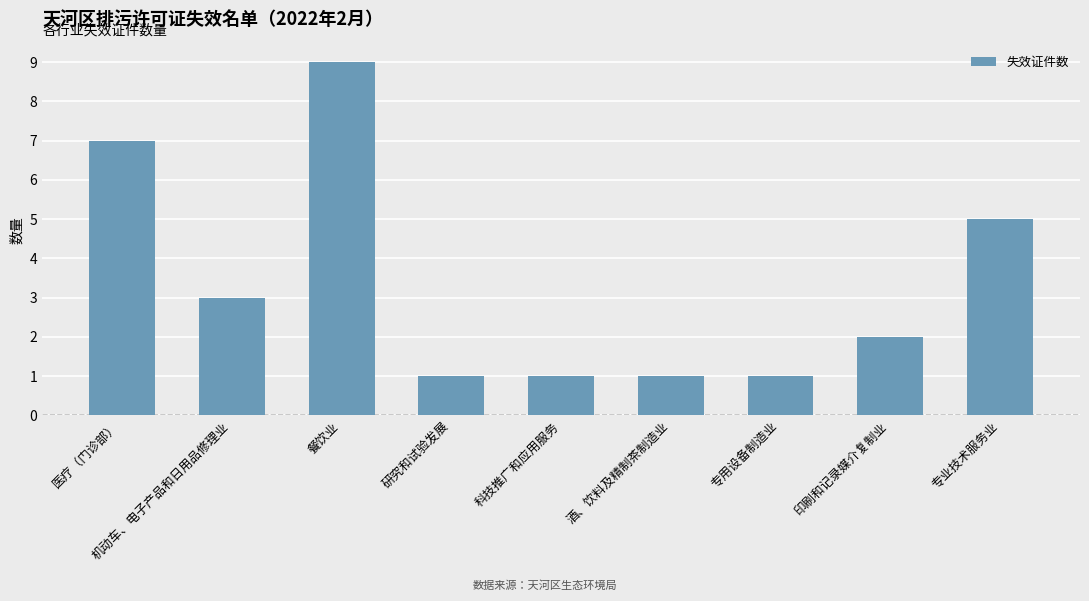

What is the difference between the values at 研究和试验发展 and 医疗（门诊部）?

6